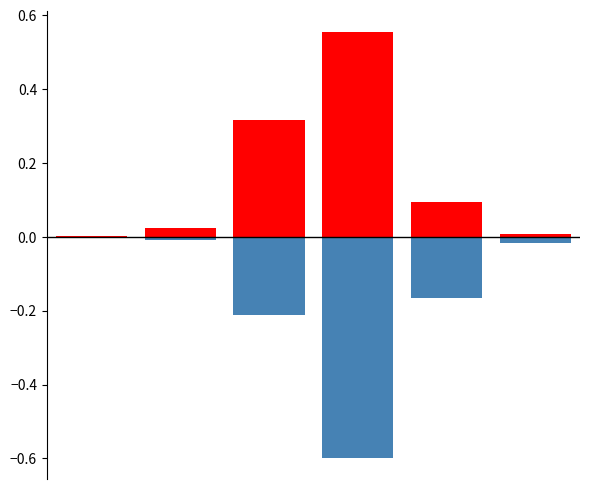

What is the difference between the maximum and minimum values in the produit_nbre series?

0.6